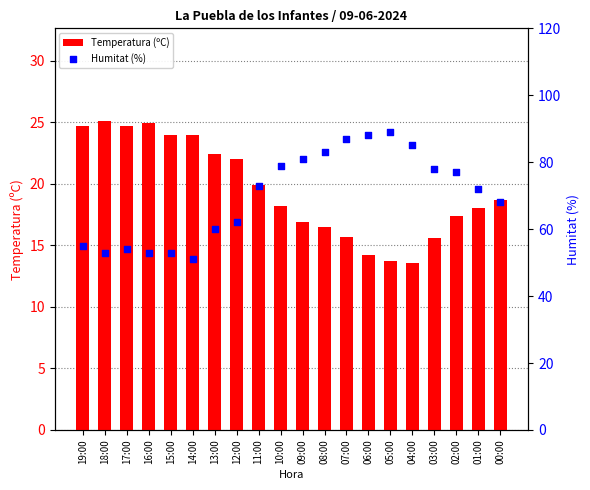

Which series contains the lowest Y value?

Temperatura (ºC)